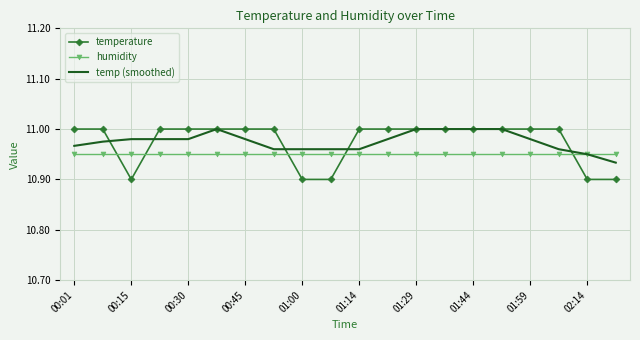

Reading left to right, extract all data points from this chart.

temperature: 11.0	11.0	10.9	11.0	11.0	11.0	11.0	11.0	10.9	10.9	11.0	11.0	11.0	11.0	11.0	11.0	11.0	11.0	10.9	10.9
humidity: 10.9	10.9	10.9	10.9	10.9	10.9	10.9	10.9	10.9	10.9	10.9	10.9	10.9	10.9	10.9	10.9	10.9	10.9	10.9	10.9
temp (smoothed): 11.0	11.0	11.0	11.0	11.0	11.0	11.0	11.0	11.0	11.0	11.0	11.0	11.0	11.0	11.0	11.0	11.0	11.0	10.9	10.9